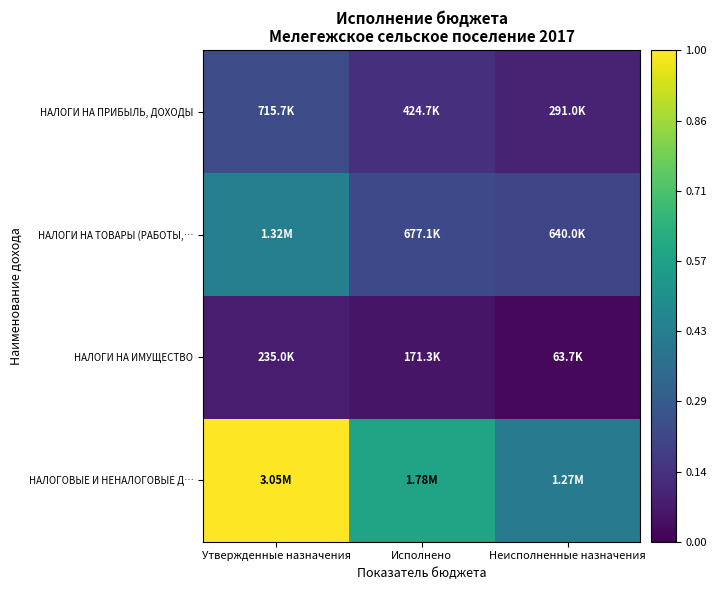

Reading right to left, list all the values displayed in this chart.

НАЛОГИ НА ПРИБЫЛЬ, ДОХОДЫ: Неисполненные назначения=0.1	Исполнено=0.1	Утвержденные назначения=0.2
НАЛОГИ НА ТОВАРЫ (РАБОТЫ,…: Неисполненные назначения=0.2	Исполнено=0.2	Утвержденные назначения=0.4
НАЛОГИ НА ИМУЩЕСТВО: Неисполненные назначения=0.0	Исполнено=0.1	Утвержденные назначения=0.1
НАЛОГОВЫЕ И НЕНАЛОГОВЫЕ Д…: Неисполненные назначения=0.4	Исполнено=0.6	Утвержденные назначения=1.0